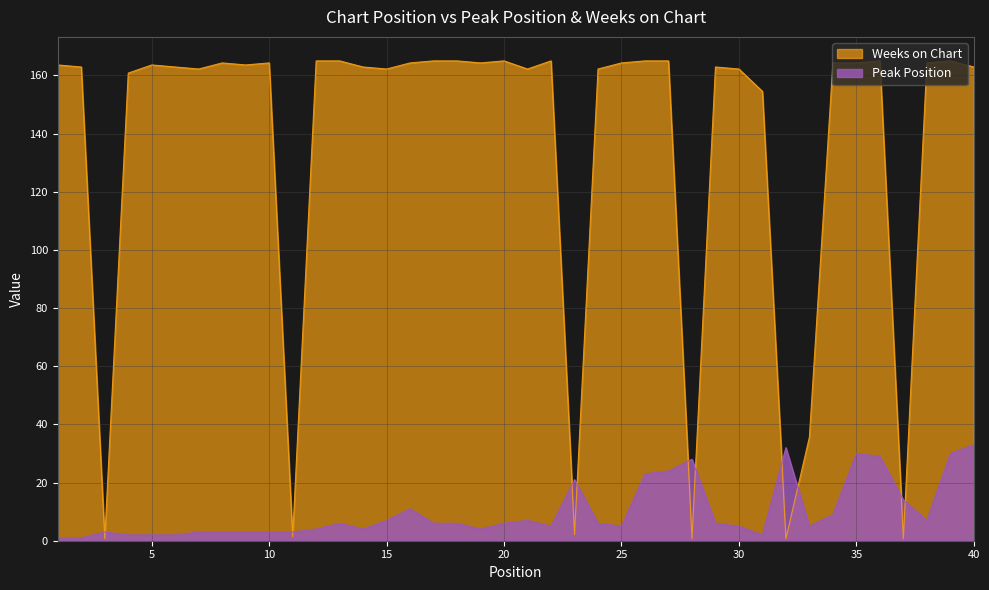

At which category does Peak Position reach its first local peak?

3